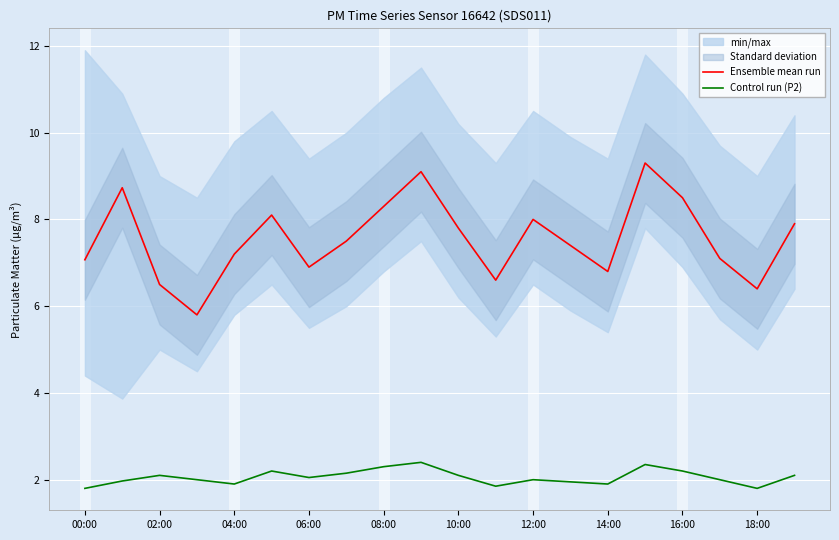

True or false: Ensemble mean run and Control run (P2) intersect in this chart.

False